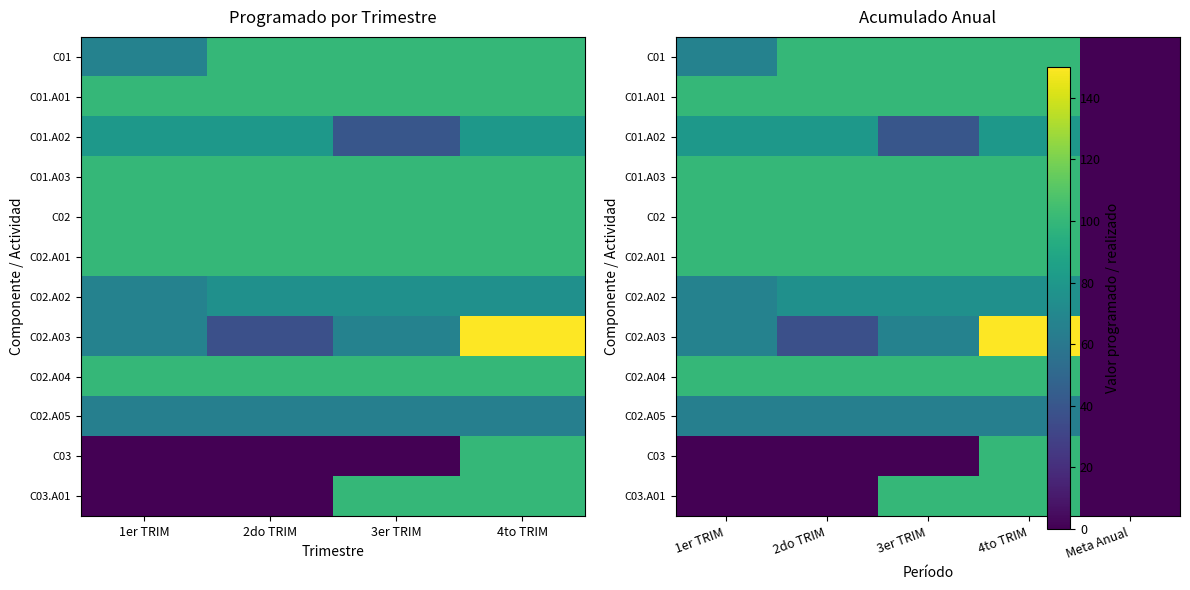

Which series has the largest range (max minus min)?

C02.A03